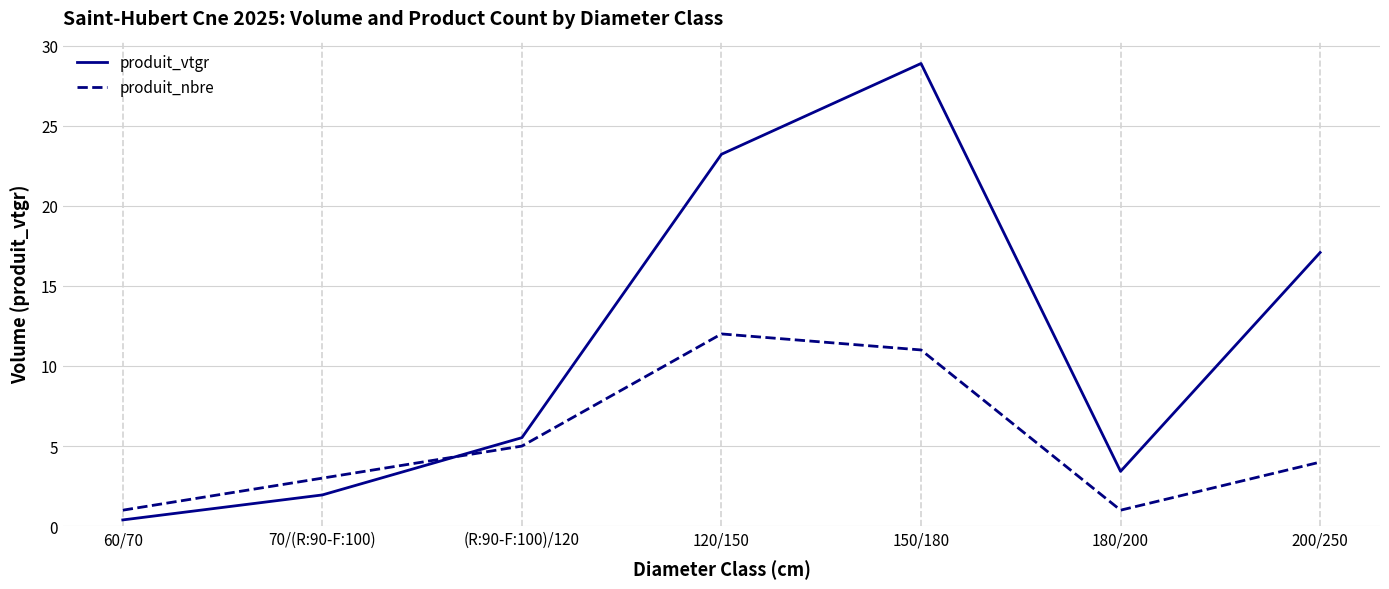

What is the average value of the produit_vtgr series?

11.5